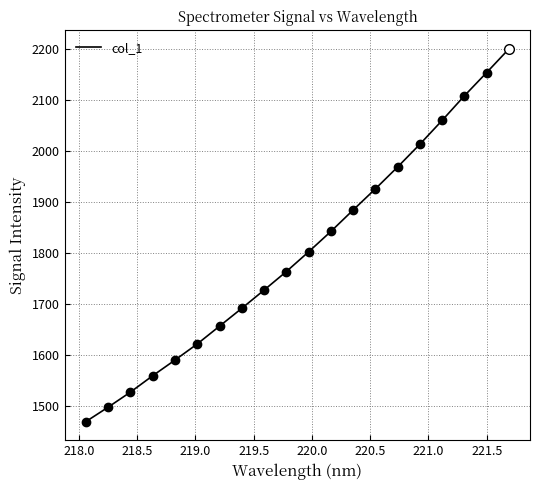

Does the chart have visible grid lines?

Yes